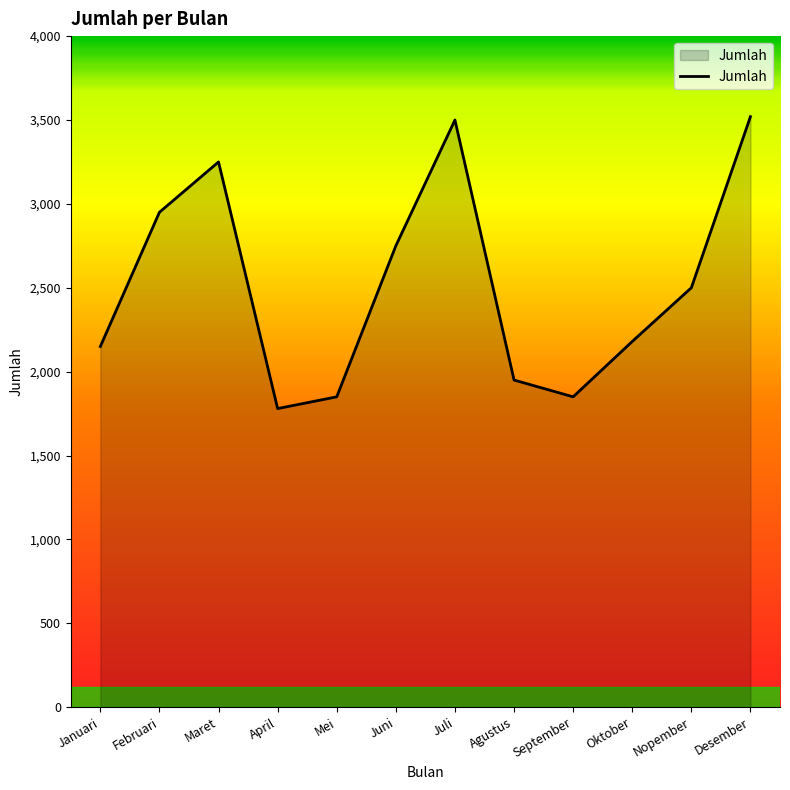

How many categories are shown in the chart?

12